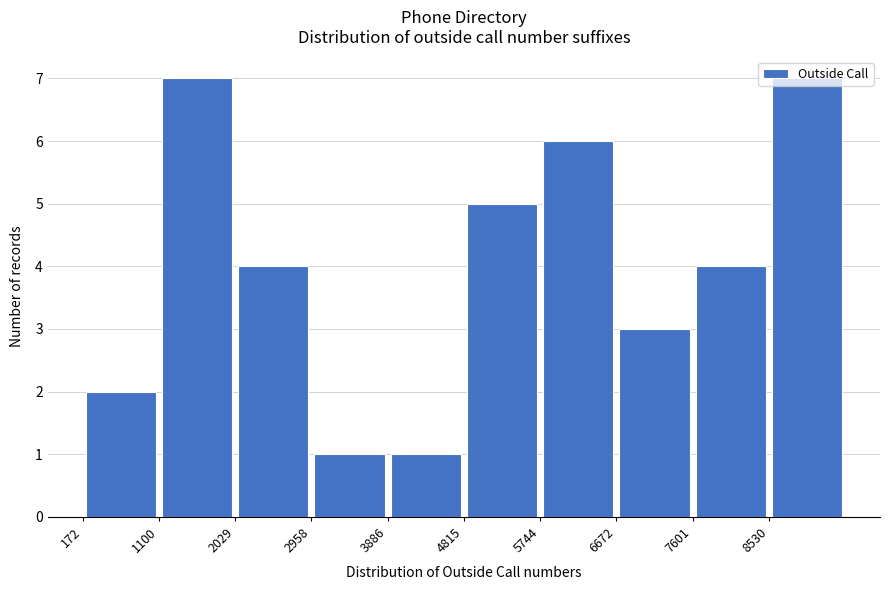

Reading left to right, list every bar in this chart as the range it spans on the x-axis followed by its height. Neither the bar edges nor the heights are printed on the chart, so give them approximately, as read against the axes.

200 to 1100: 2
1100 to 2000: 7
2000 to 3000: 4
3000 to 3900: 1
3900 to 4800: 1
4800 to 5700: 5
5700 to 6700: 6
6700 to 7600: 3
7600 to 8500: 4
8500 to 9500: 7